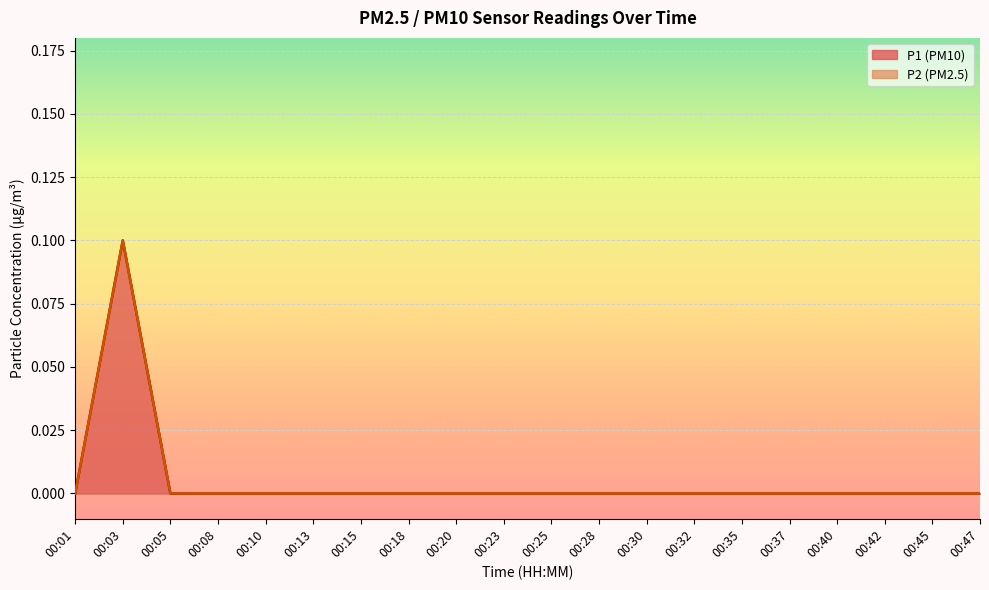

How many interior local peaks does the P1 series have?

1